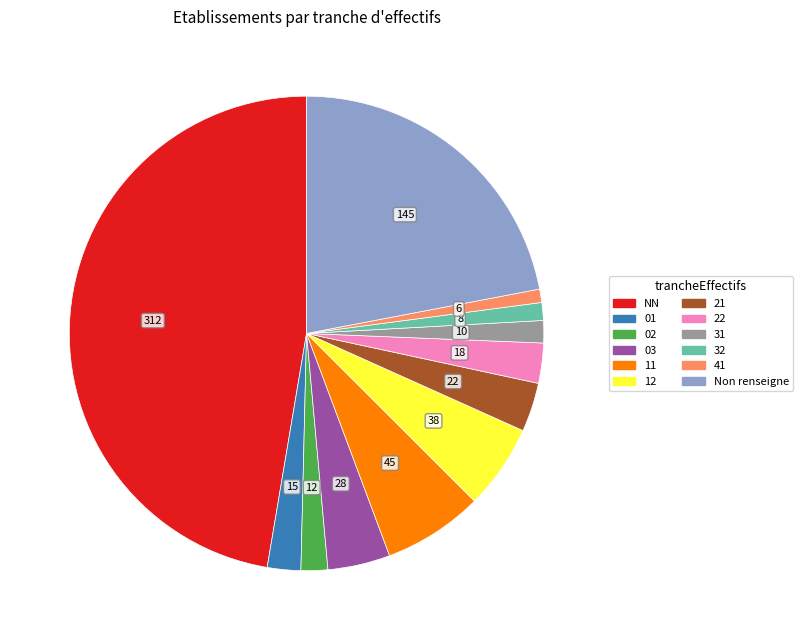

Count the number of slices in the pie.

12